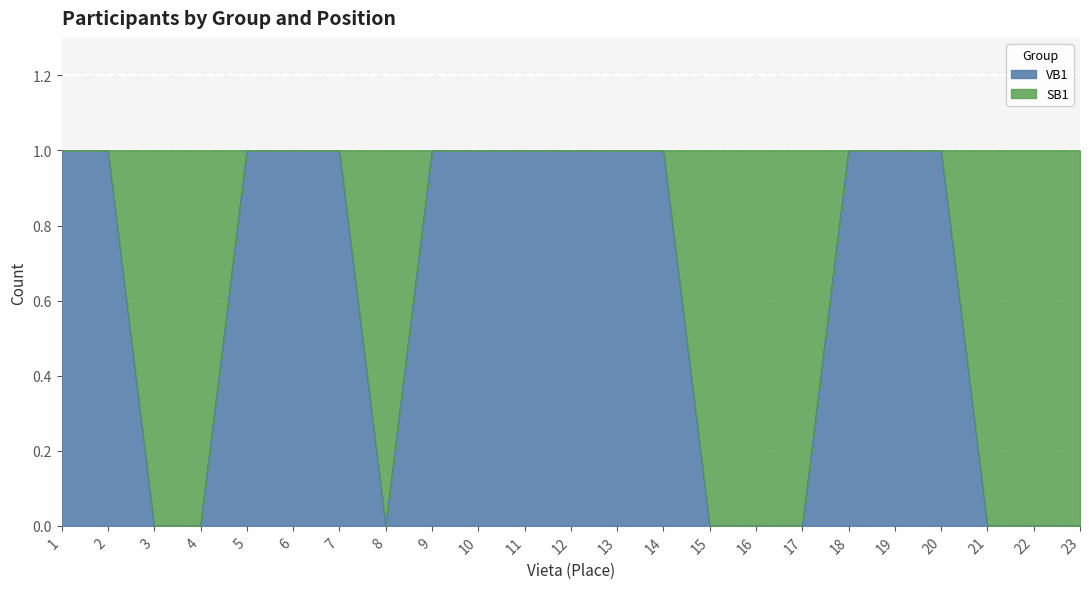

What is the sum of all values?

14